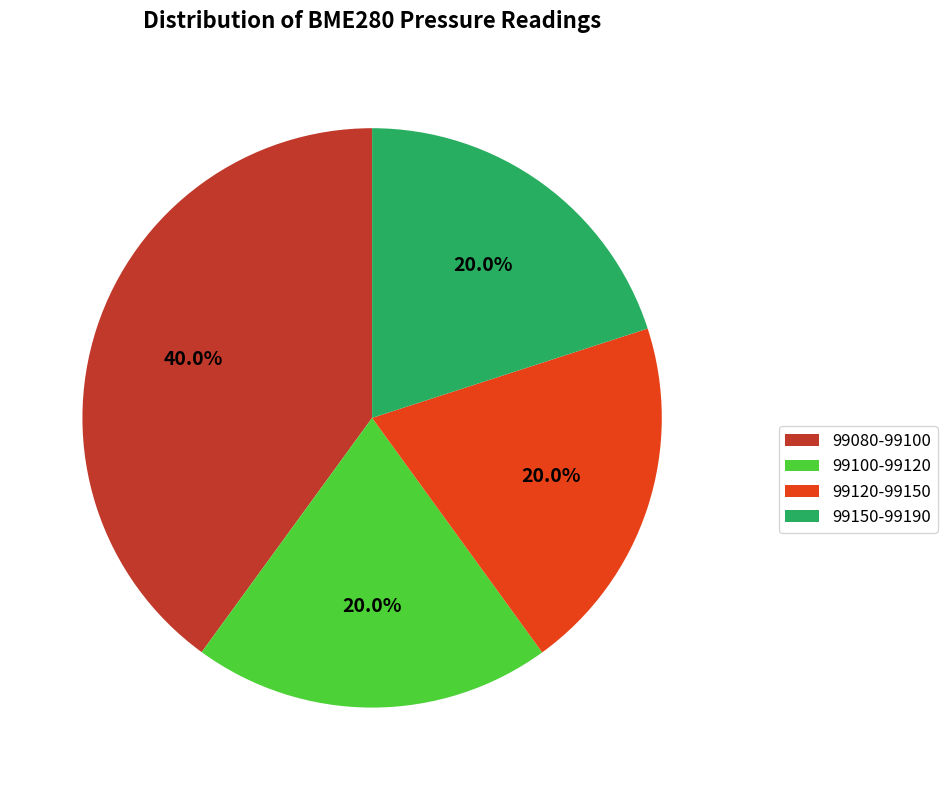

Is the sum of 99080-99100 and 99150-99190 greater than half?

Yes